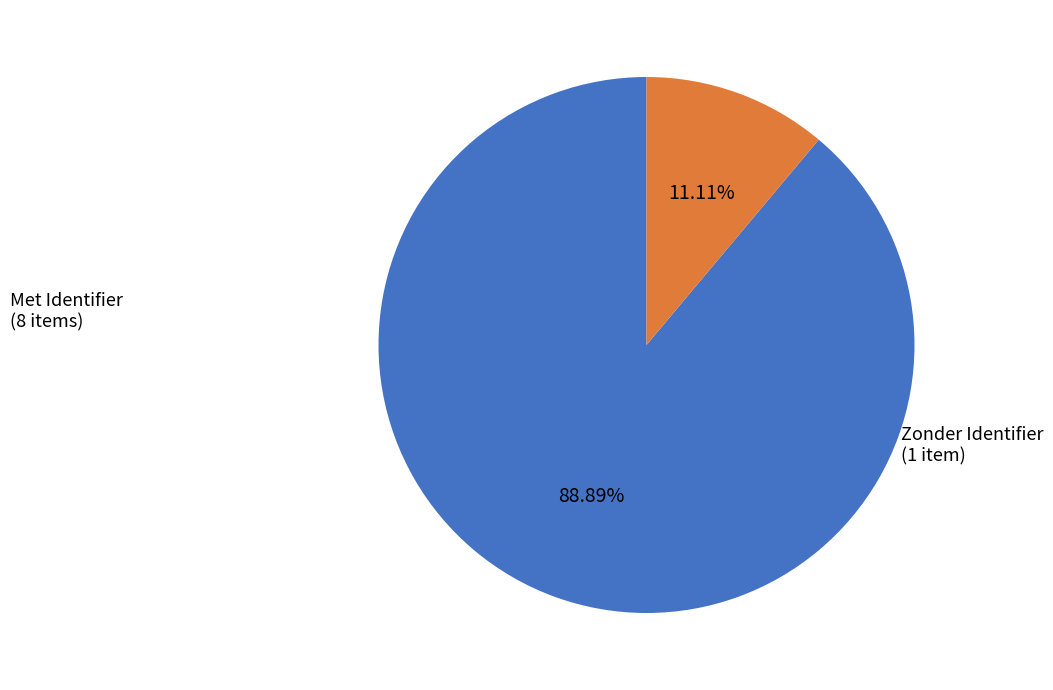

Is there a majority slice in this chart?

Yes